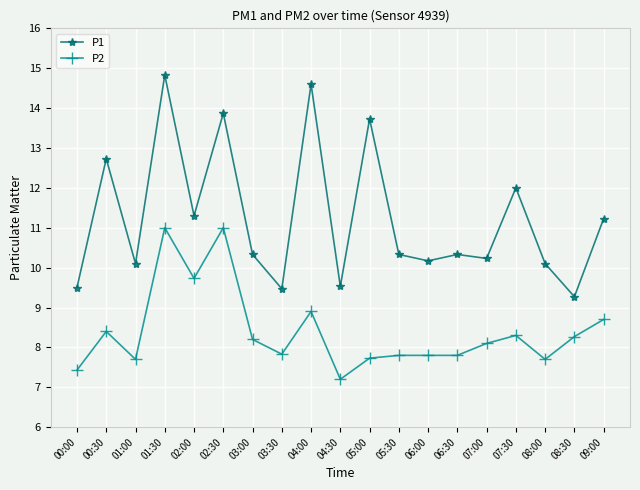

Rank the series by their maximum value, from lowest to highest.

P2, P1